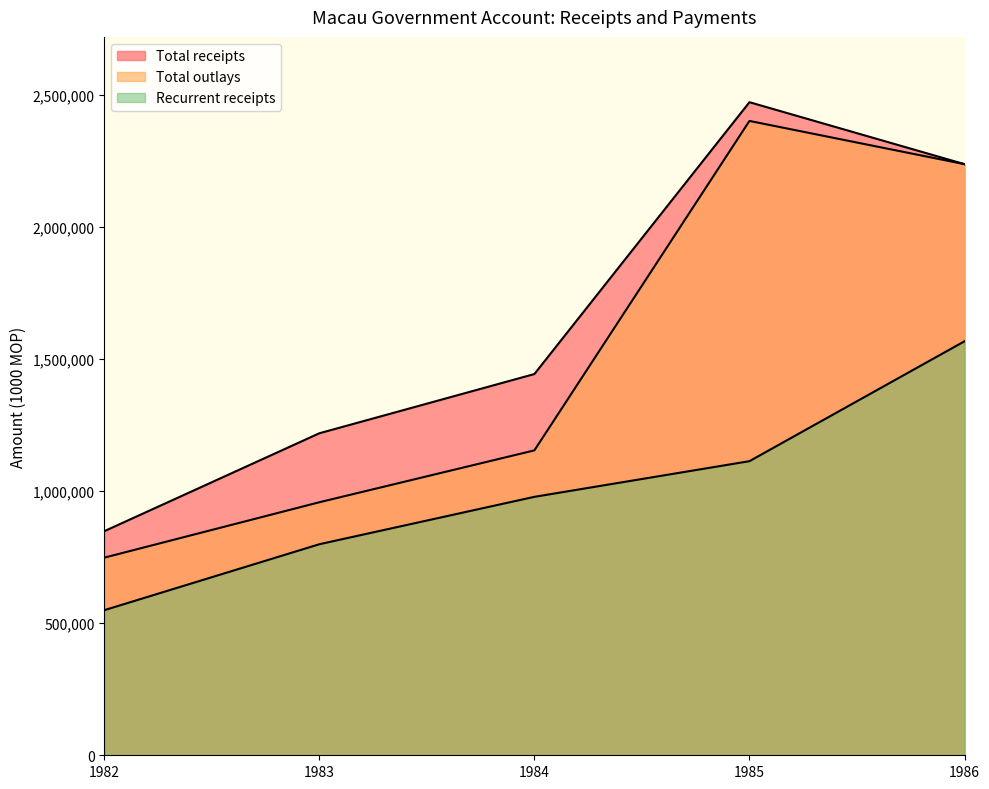

At which label is Total receipts closest to 1659802?

1984